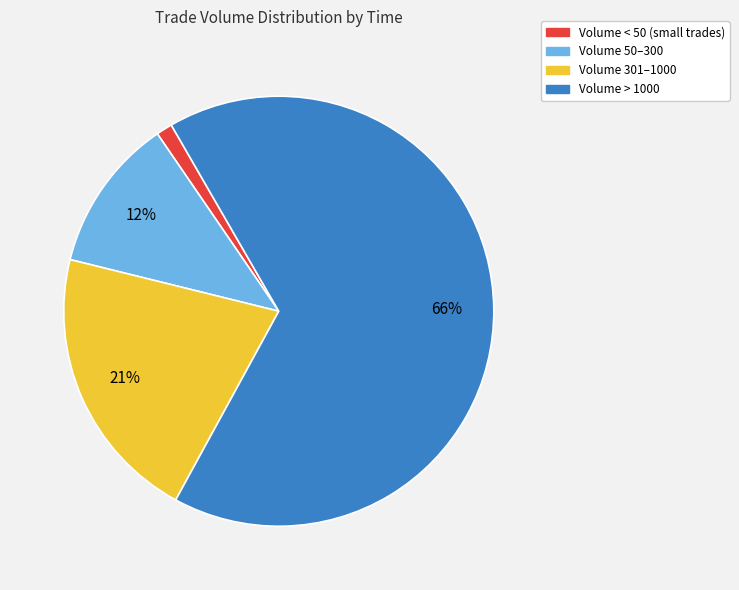

How many slices are in this pie chart?

4